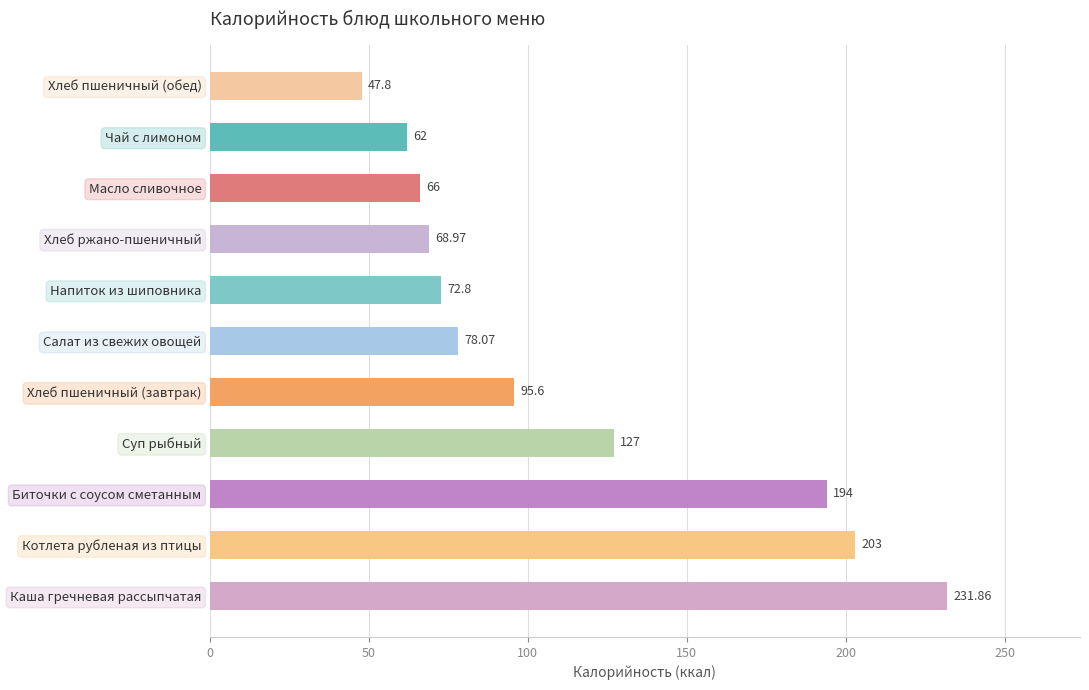

What is the average value?

113.4